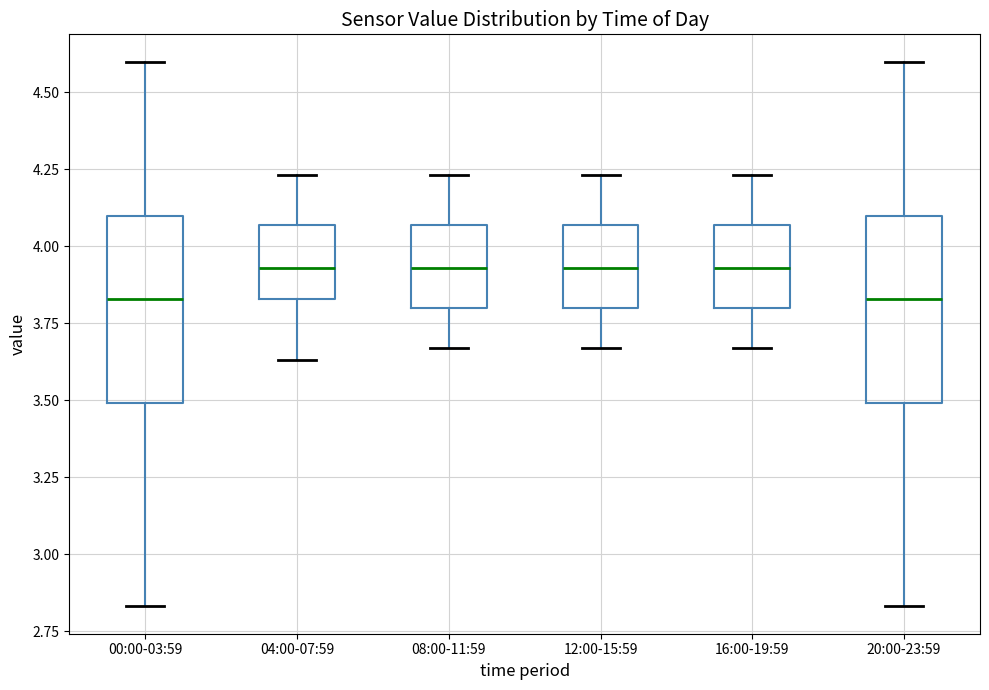

Reading left to right, read every box against the y-axis: the position of its median line, the range the box covers, and the ends of its whiskers. The values are not printed on the chart, so give them approximately, as read against the axis.

00:00-03:59: median 3.85, box 3.50 to 4.10, whiskers 2.85 to 4.60
04:00-07:59: median 3.95, box 3.85 to 4.05, whiskers 3.65 to 4.25
08:00-11:59: median 3.95, box 3.80 to 4.05, whiskers 3.65 to 4.25
12:00-15:59: median 3.95, box 3.80 to 4.05, whiskers 3.65 to 4.25
16:00-19:59: median 3.95, box 3.80 to 4.05, whiskers 3.65 to 4.25
20:00-23:59: median 3.85, box 3.50 to 4.10, whiskers 2.85 to 4.60